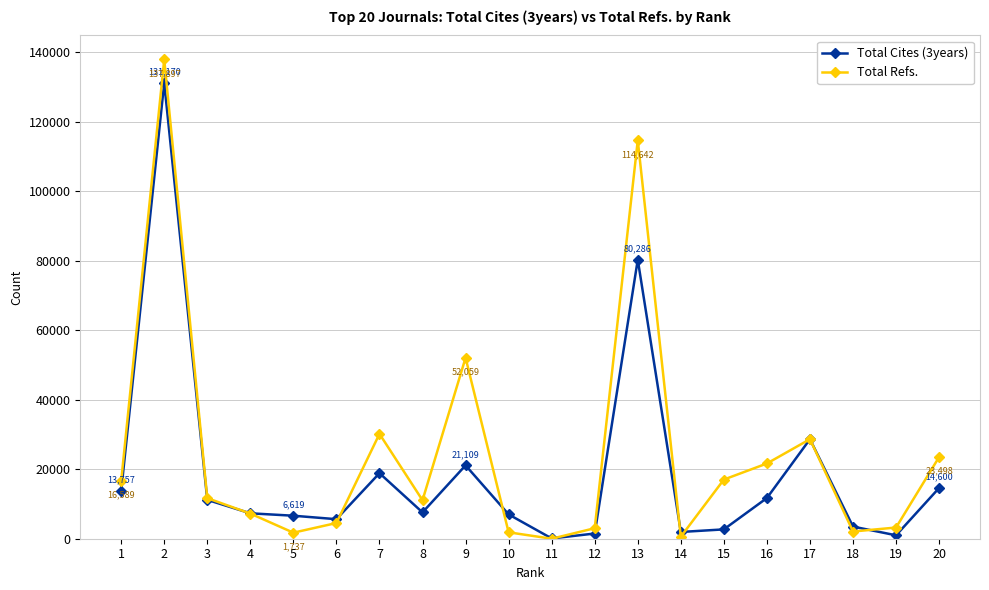

Which series has the widest spread of values?

Total Refs.